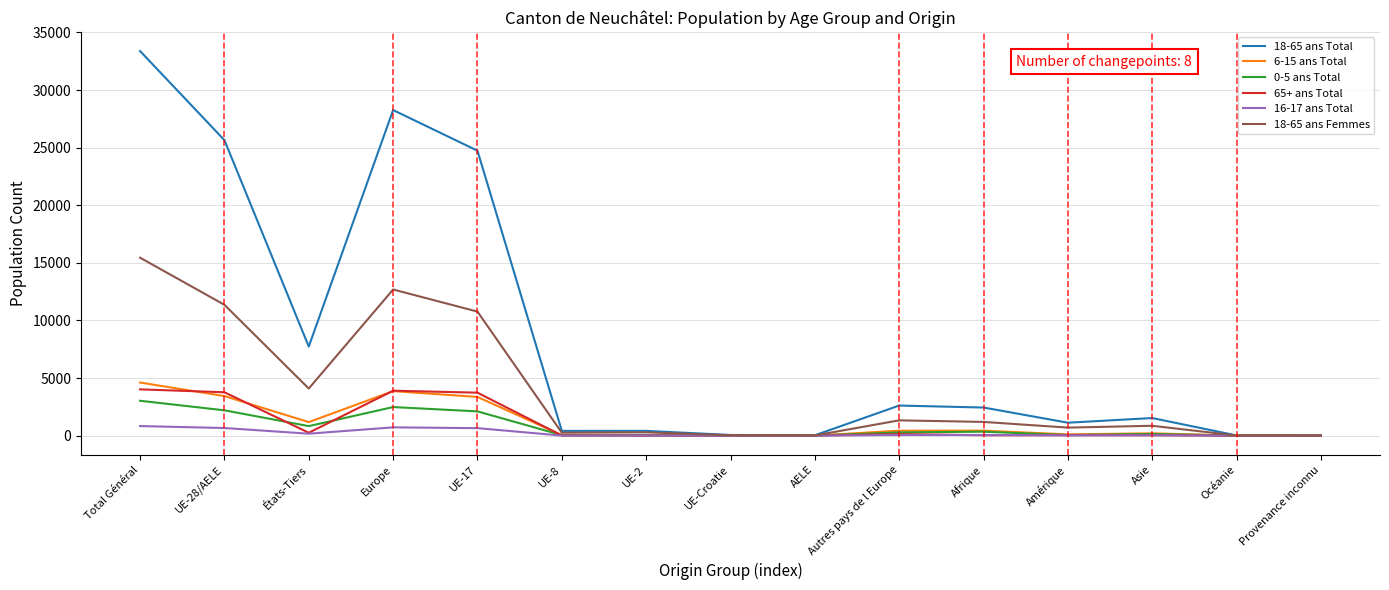

True or false: 18-65 ans Total has a value of 33386 at Total Général.

True